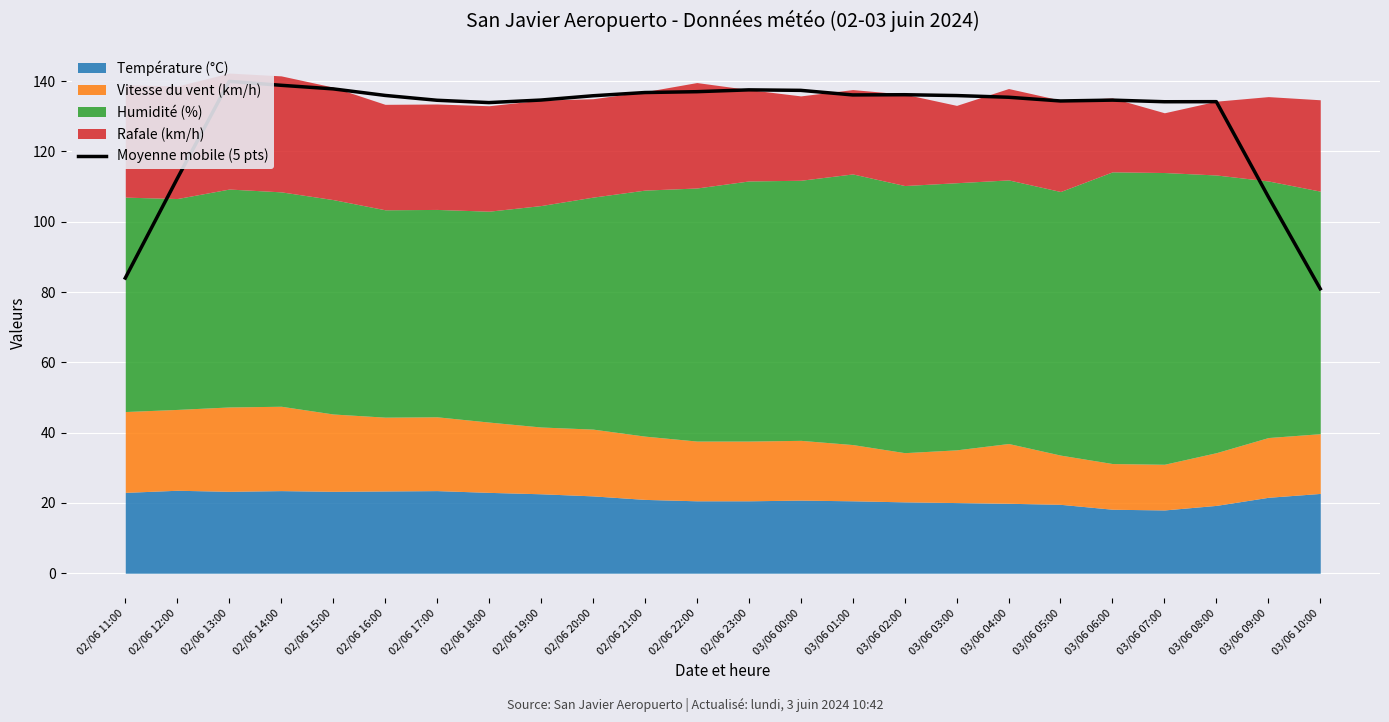

How many interior local valleys (lower than both neighbors) does the data have?

4